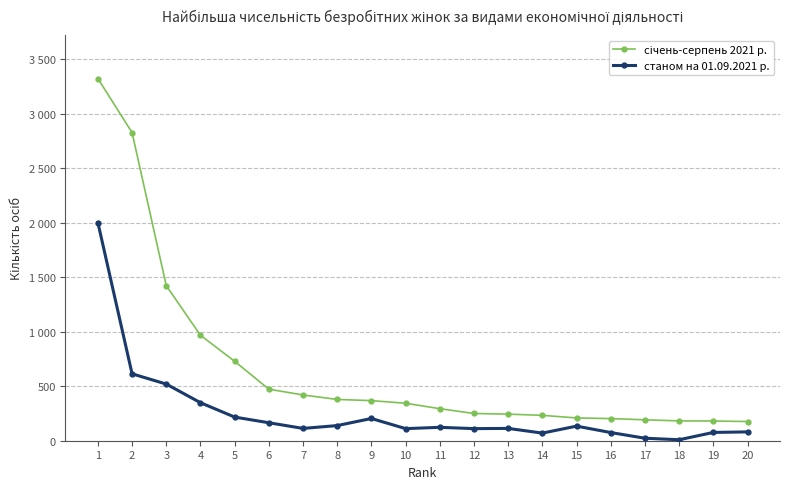

What is the value of the січень-серпень 2021 р. point at the 8th from the left?

379